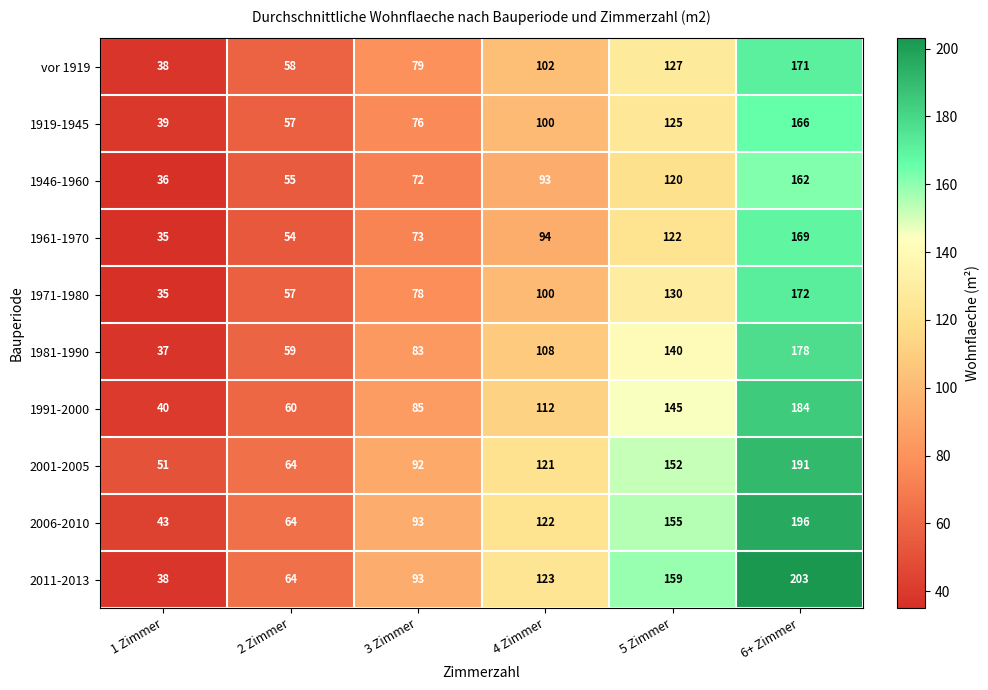

At which category does the chart reach its minimum across all series?

1 Zimmer